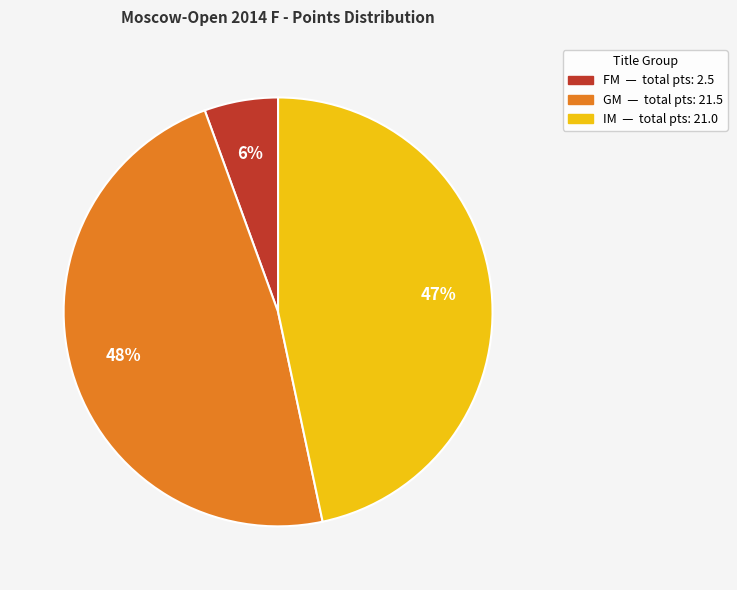

Is there a majority slice in this chart?

No